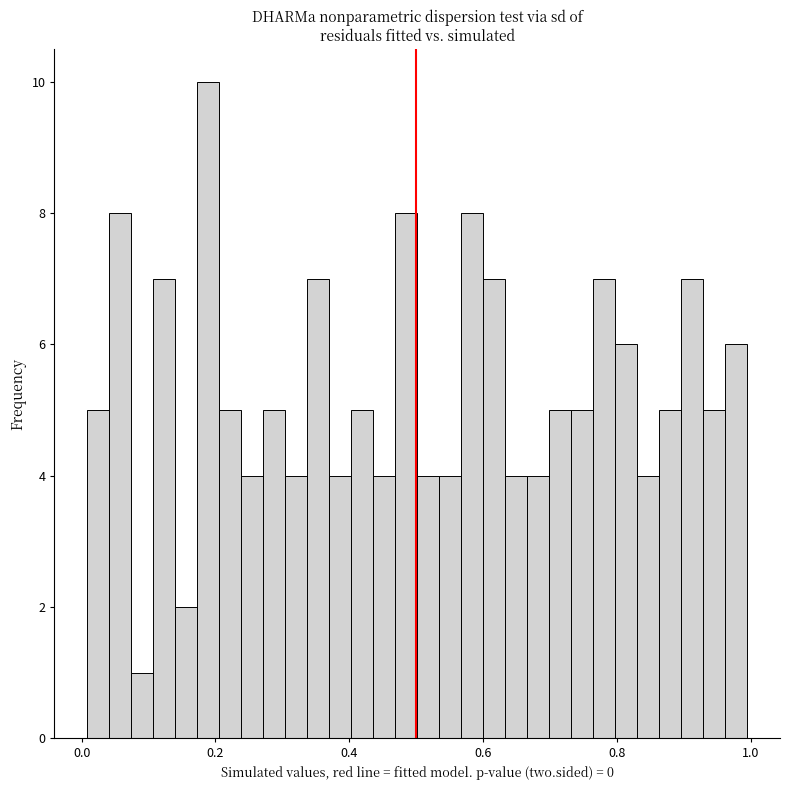

Read against the x-axis, roughly where is the centre of the tallest bar?

0.18